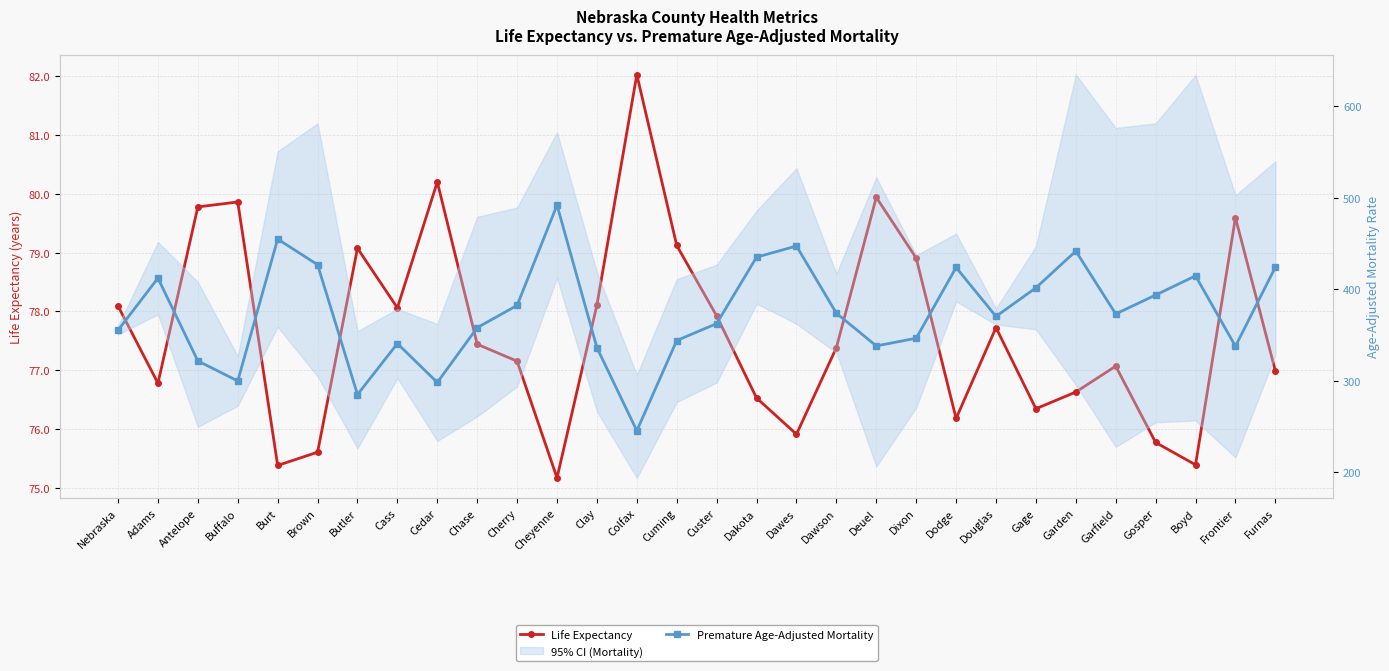

What is the value of the Life Expectancy point at the 24th from the left?

76.3